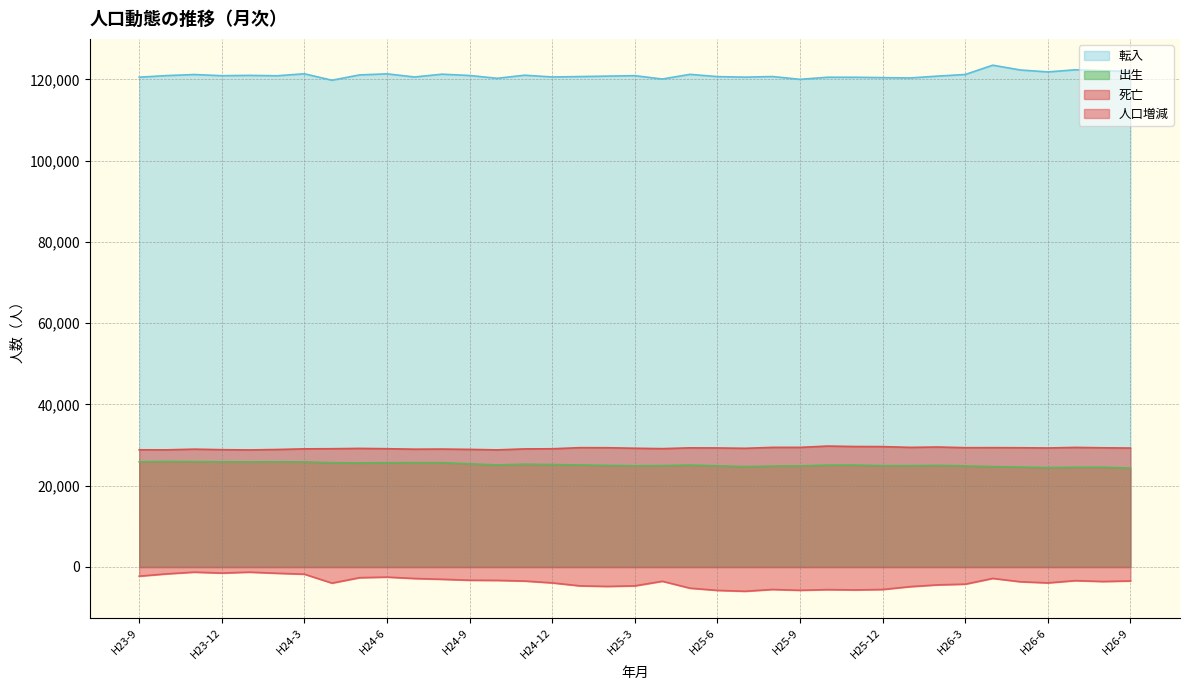

Which series has the largest total across all categories?

転入